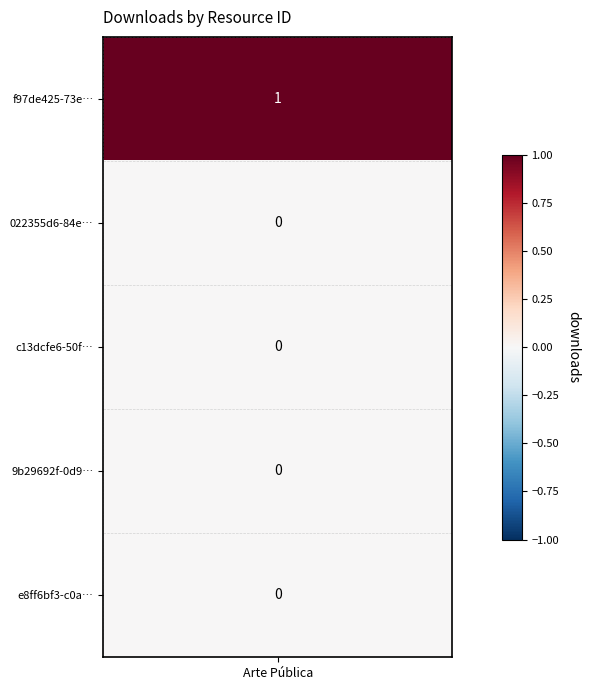

How many positive values are there?

1